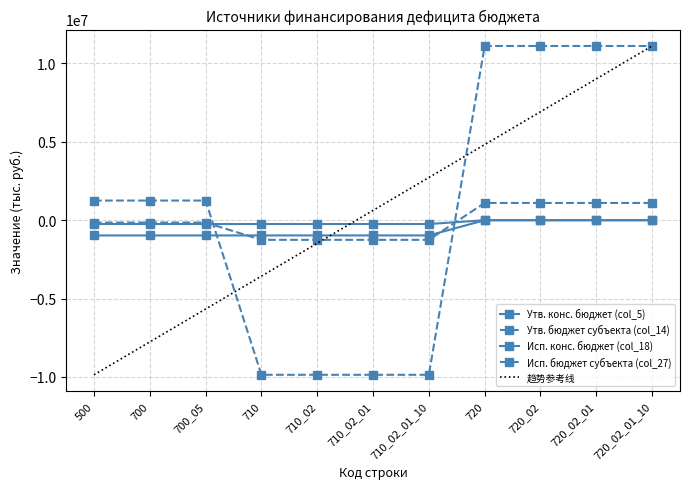

How many series are shown in this chart?

4